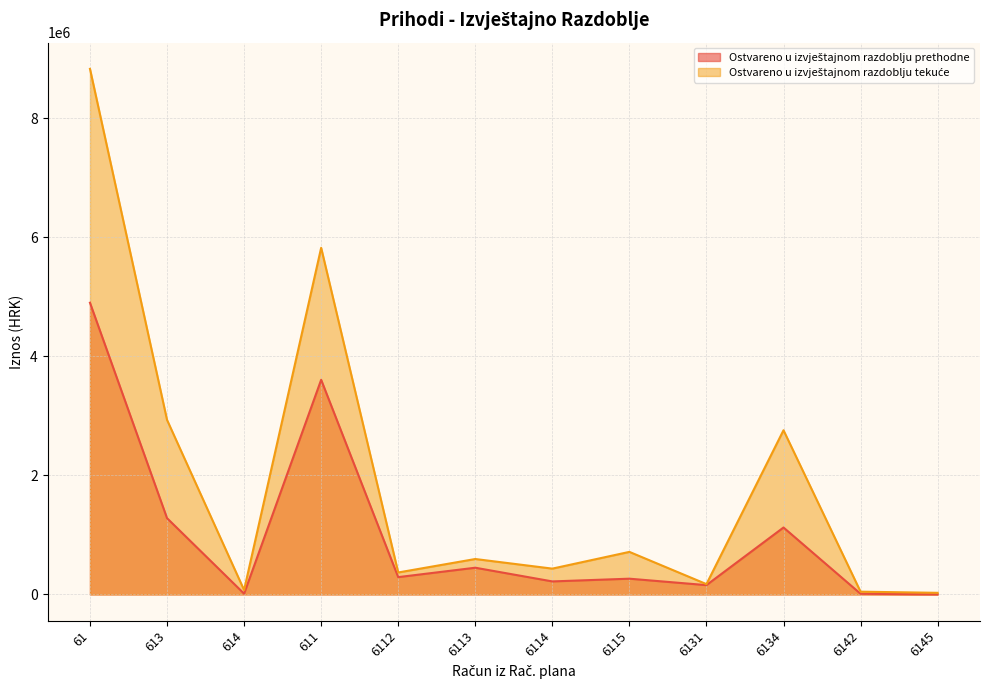

What is the sum of the Ostvareno u izvještajnom razdoblju prethodne values at 6112 and 6134?

1416132.0